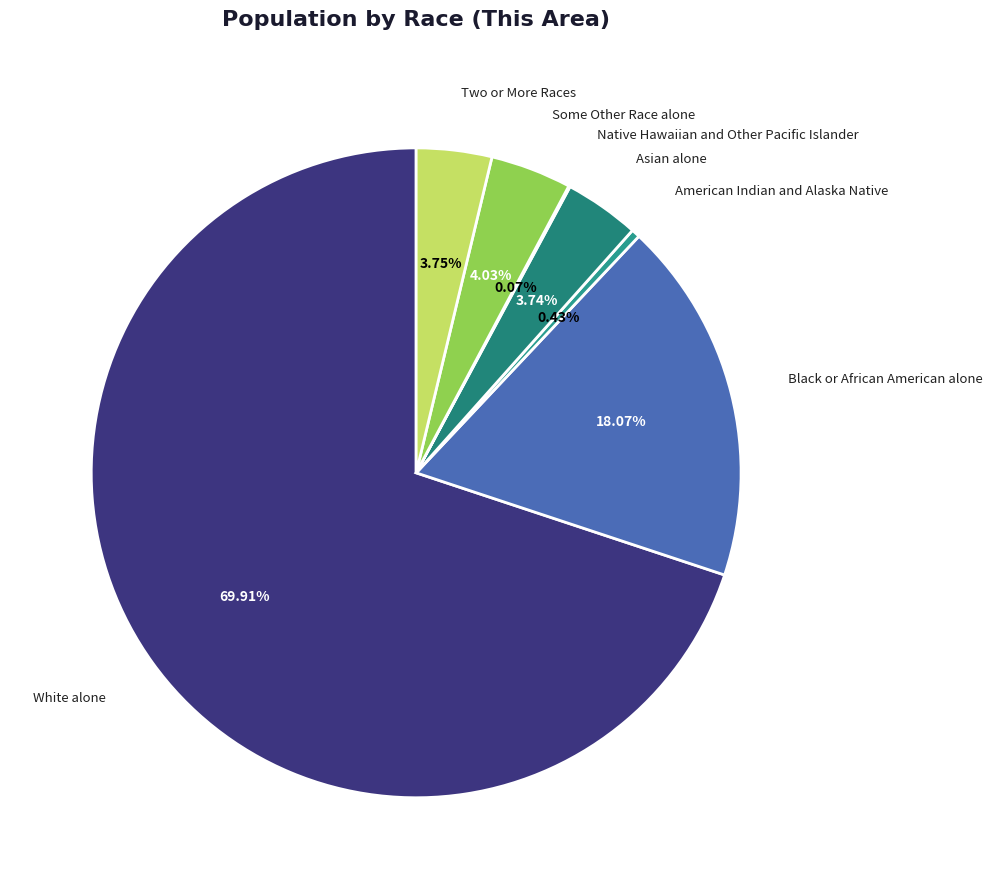

Count the number of slices in the pie.

7